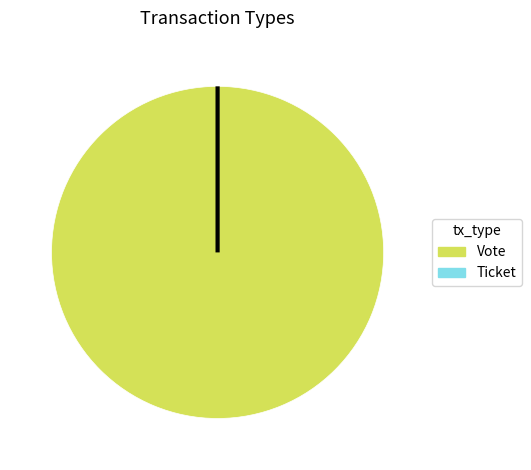

How many segments does this pie chart have?

2